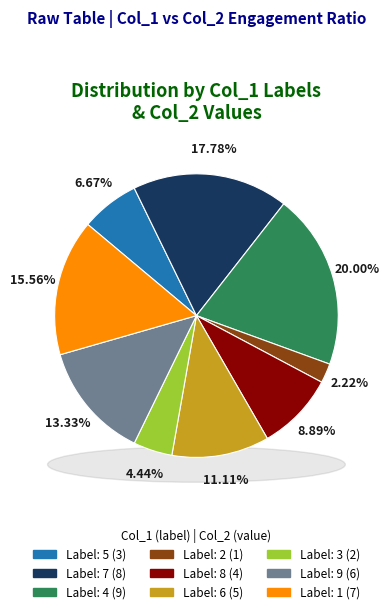

Do 1 and 3 together represent more than half of the pie?

No